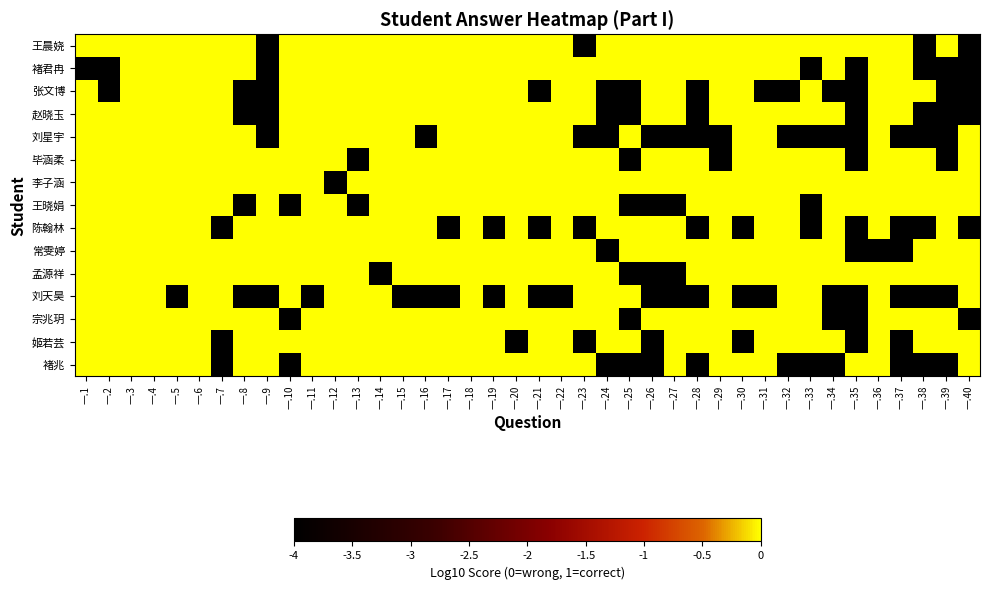

Between 一.27 and 一.3, which is larger?

一.27